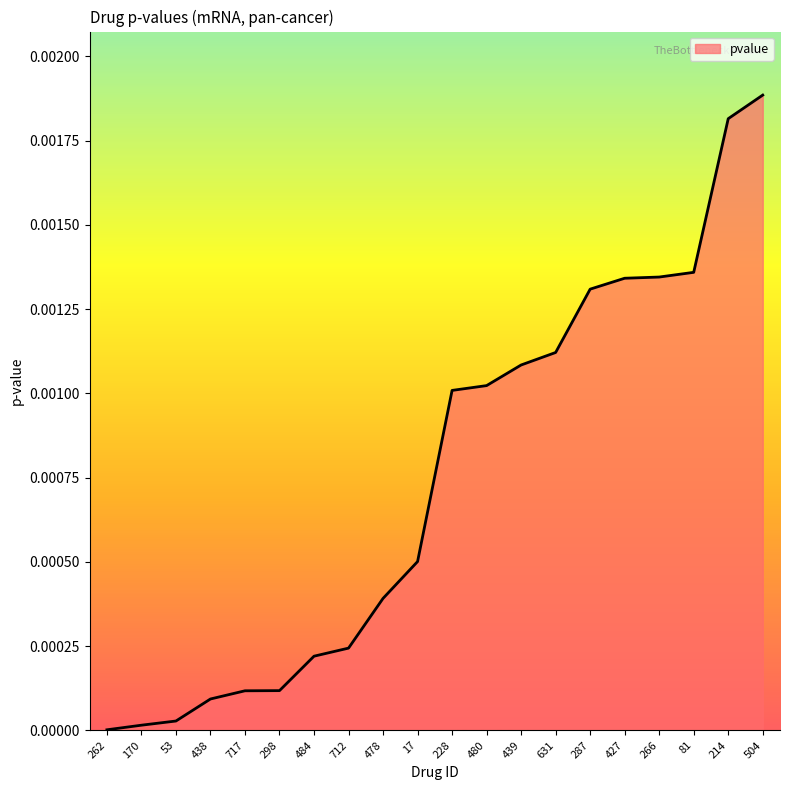

Which has a higher value, 480 or 484?

480